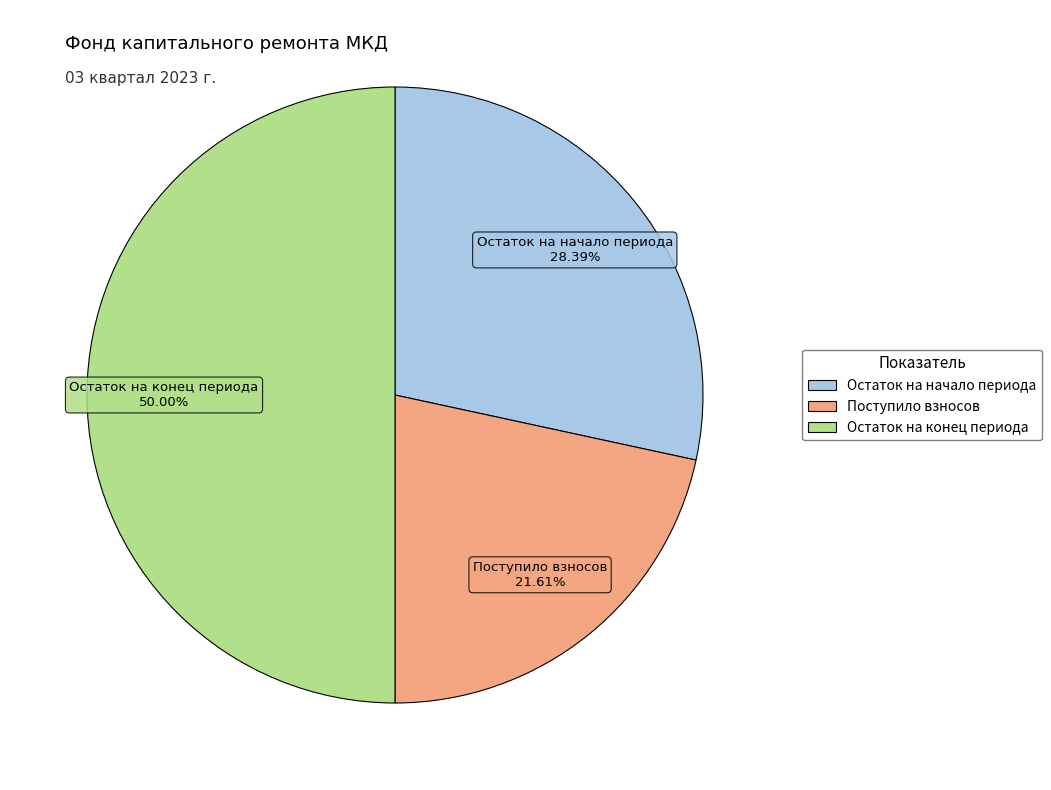

How many slices are in this pie chart?

3